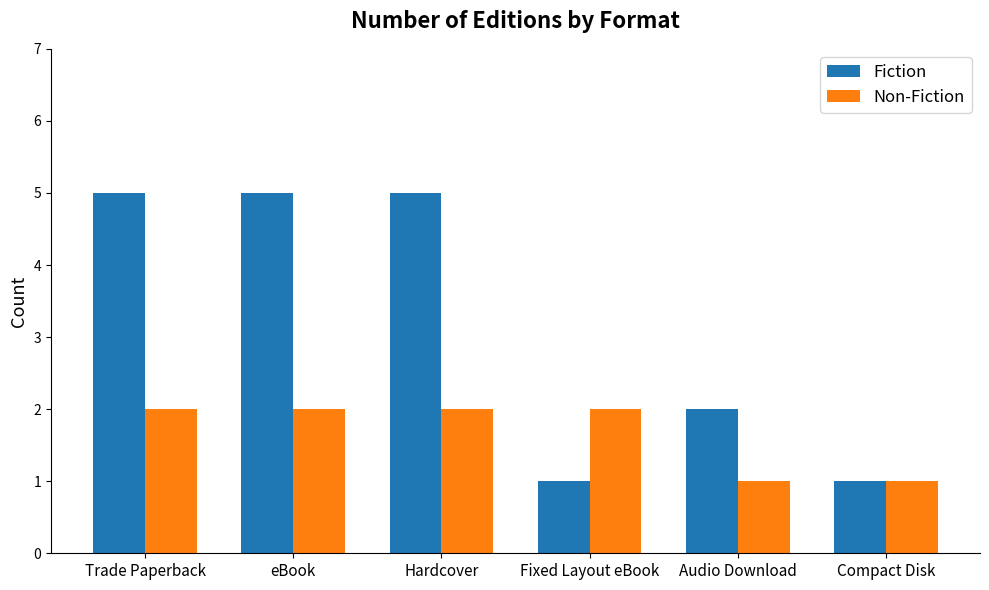

How many bars are there in each group?

2